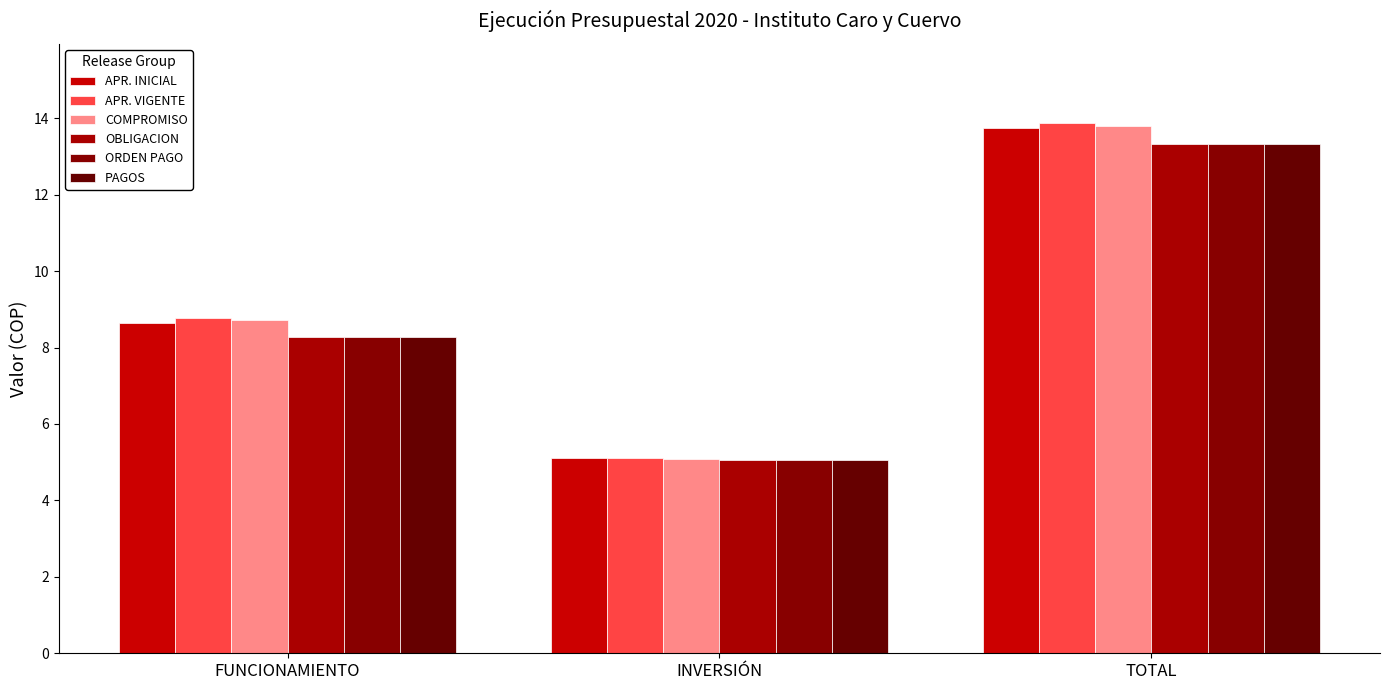

What position from the right is FUNCIONAMIENTO?

3